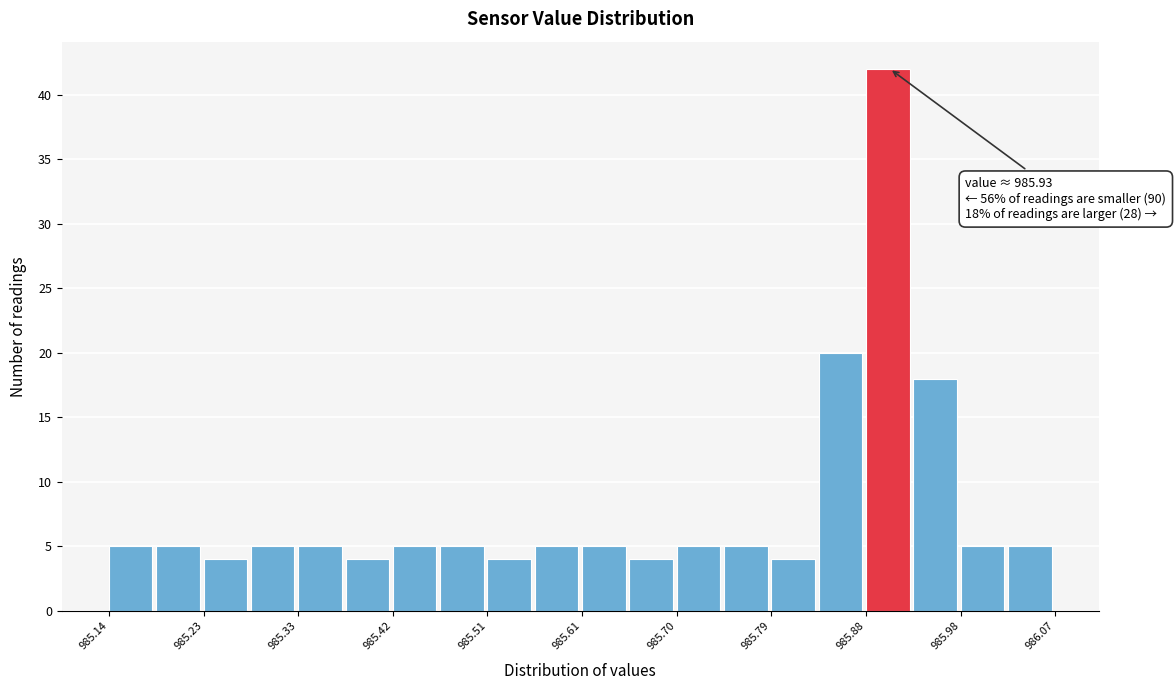

Which range on the x-axis has the tallest bar?

985.88 to 985.93